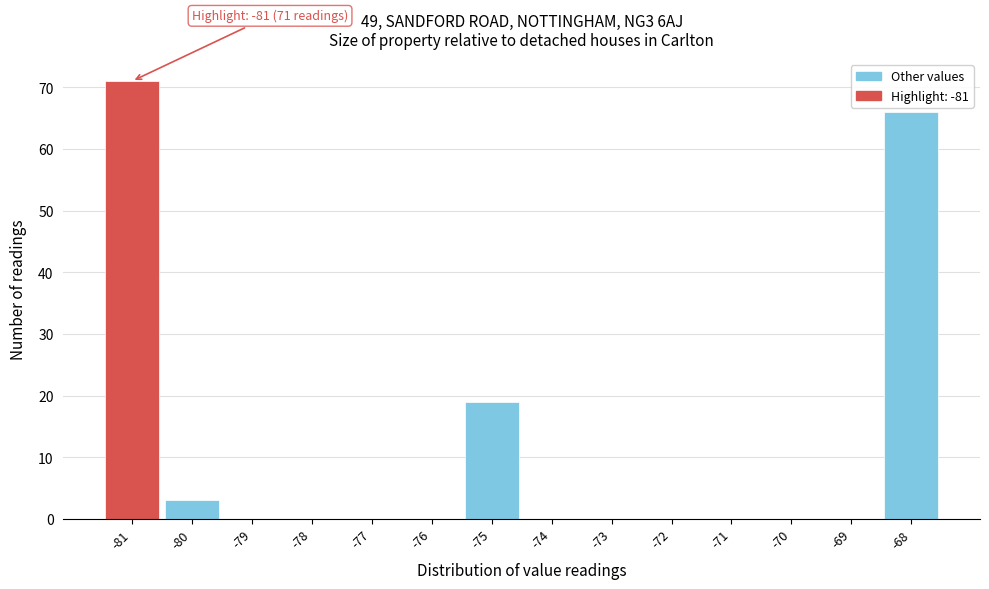

Which range on the x-axis has the tallest bar?

-81.5 to -80.5